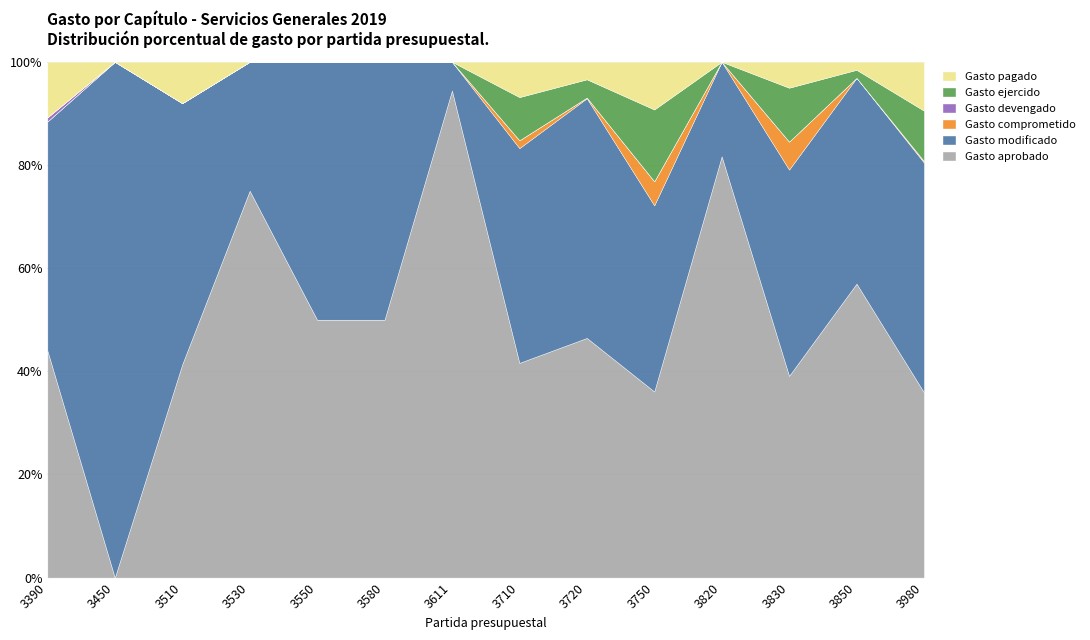

True or false: Gasto modificado and Gasto devengado cross at least once.

False